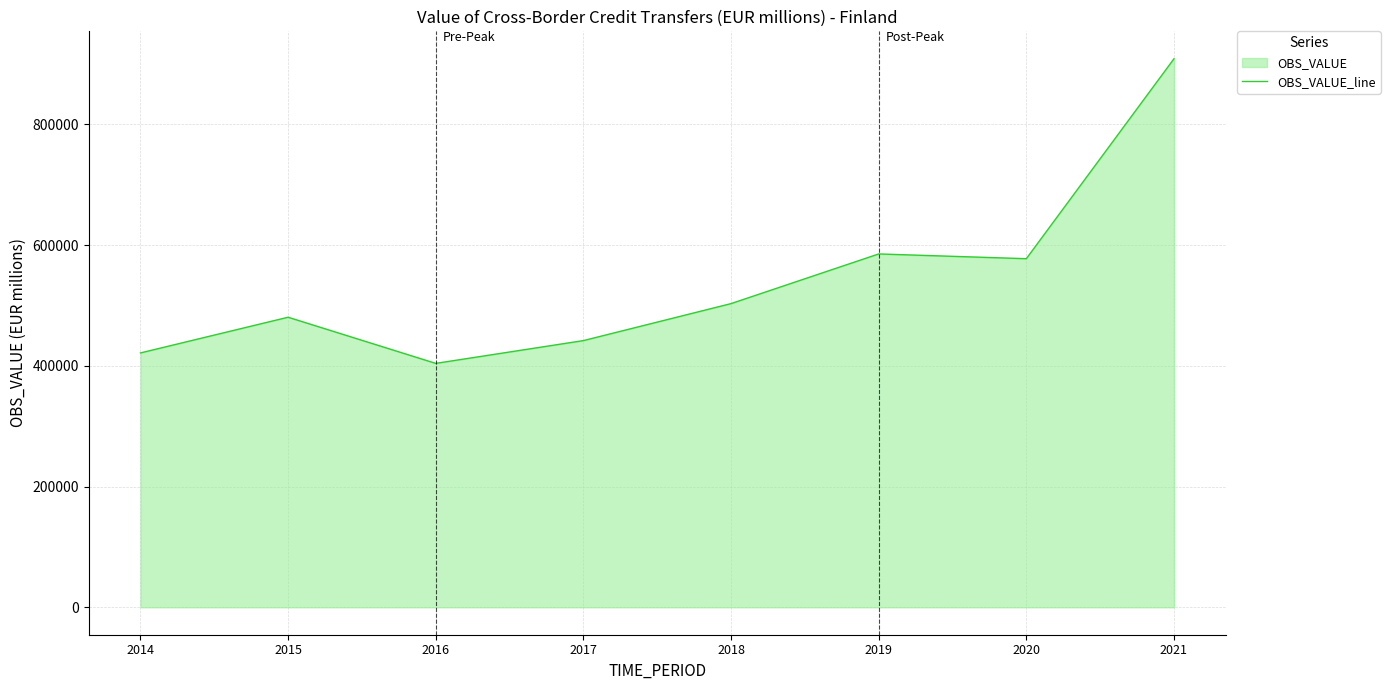

What is the change in value from 2014 to 2018?

+81694.6